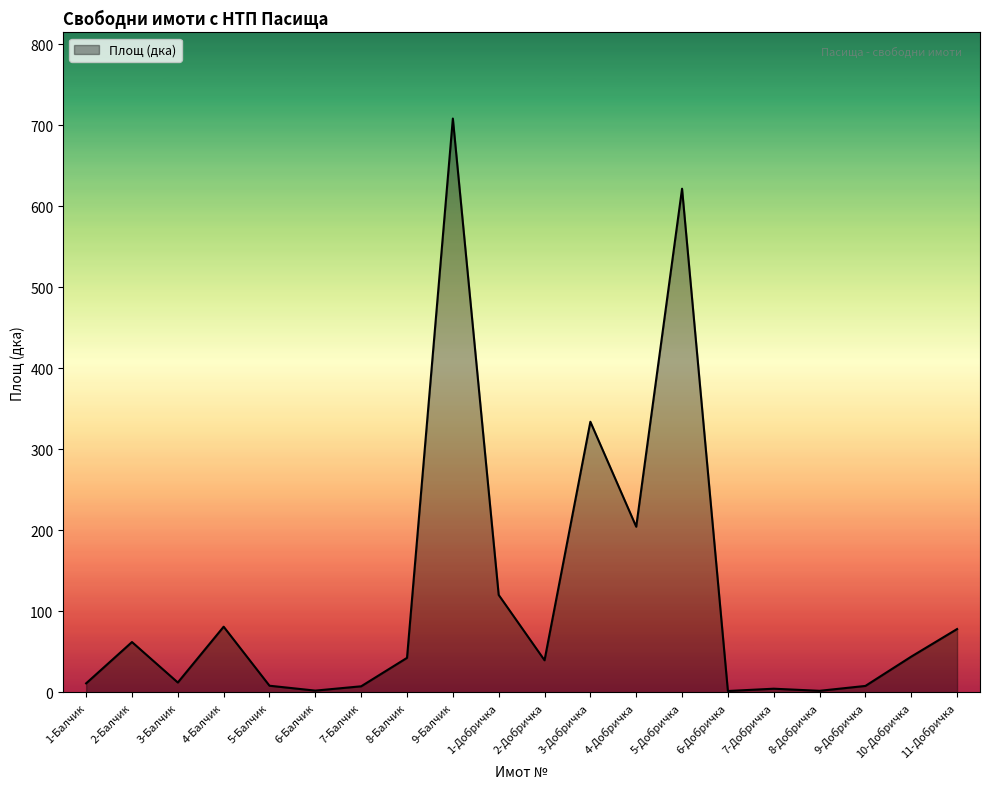

Where is the data nearest to the value 354?

3-Добричка